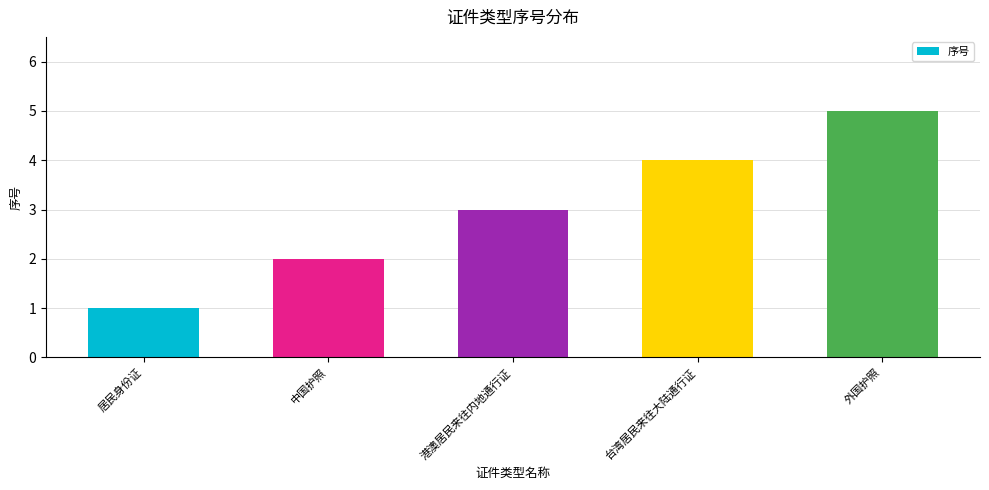

What is the sum of all values?

15